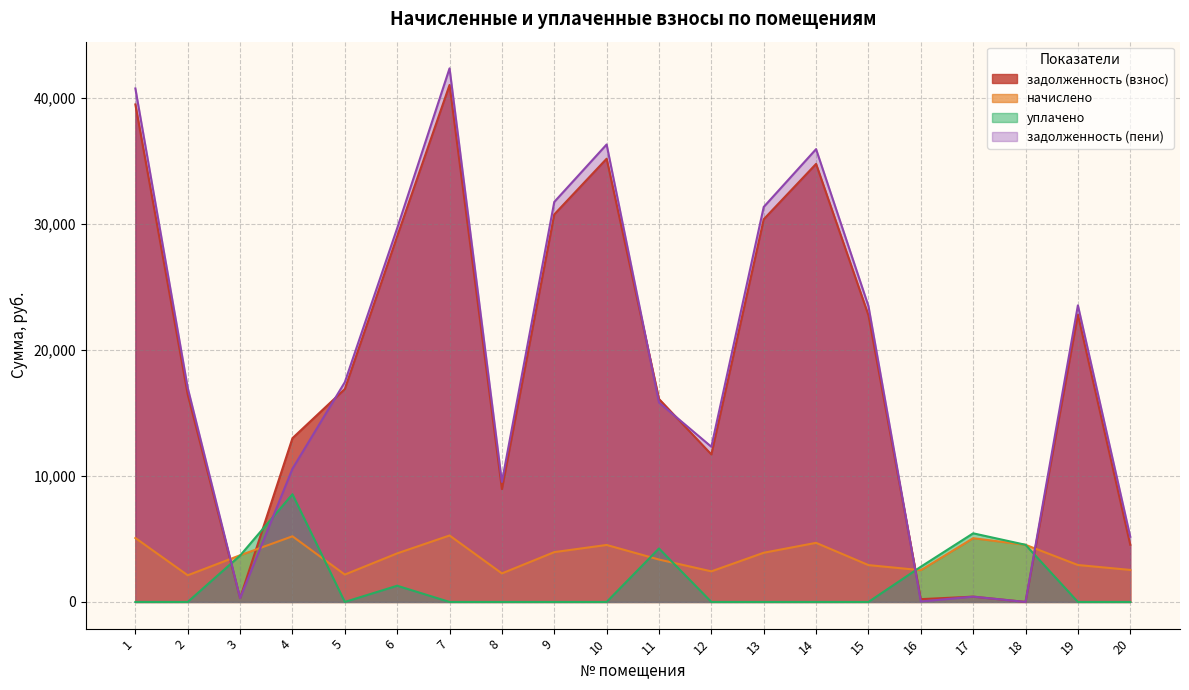

Which series has the widest spread of values?

задолженность (пени)